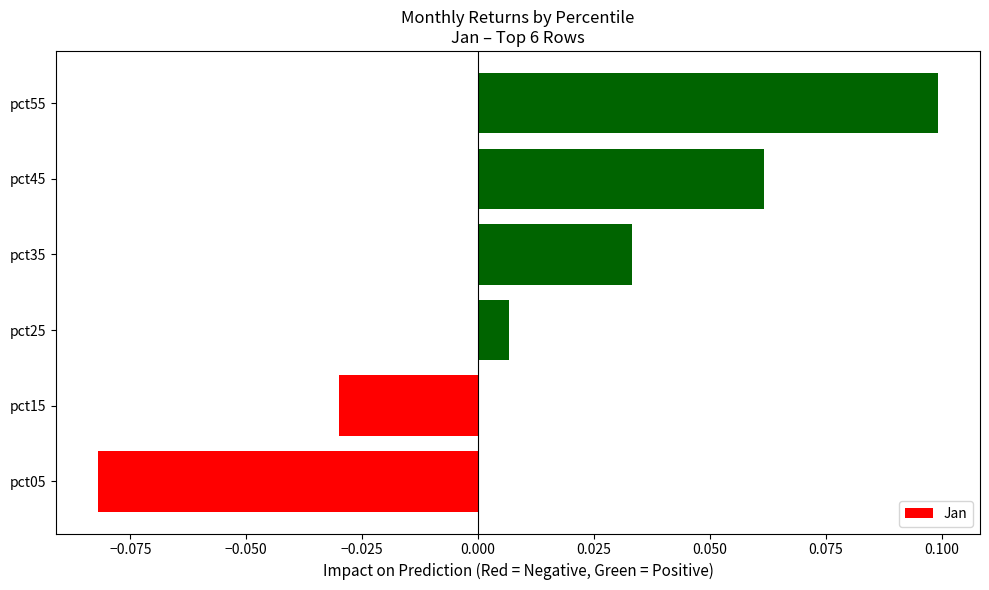

Rank the categories by value from lowest to highest.

pct05, pct15, pct25, pct35, pct45, pct55